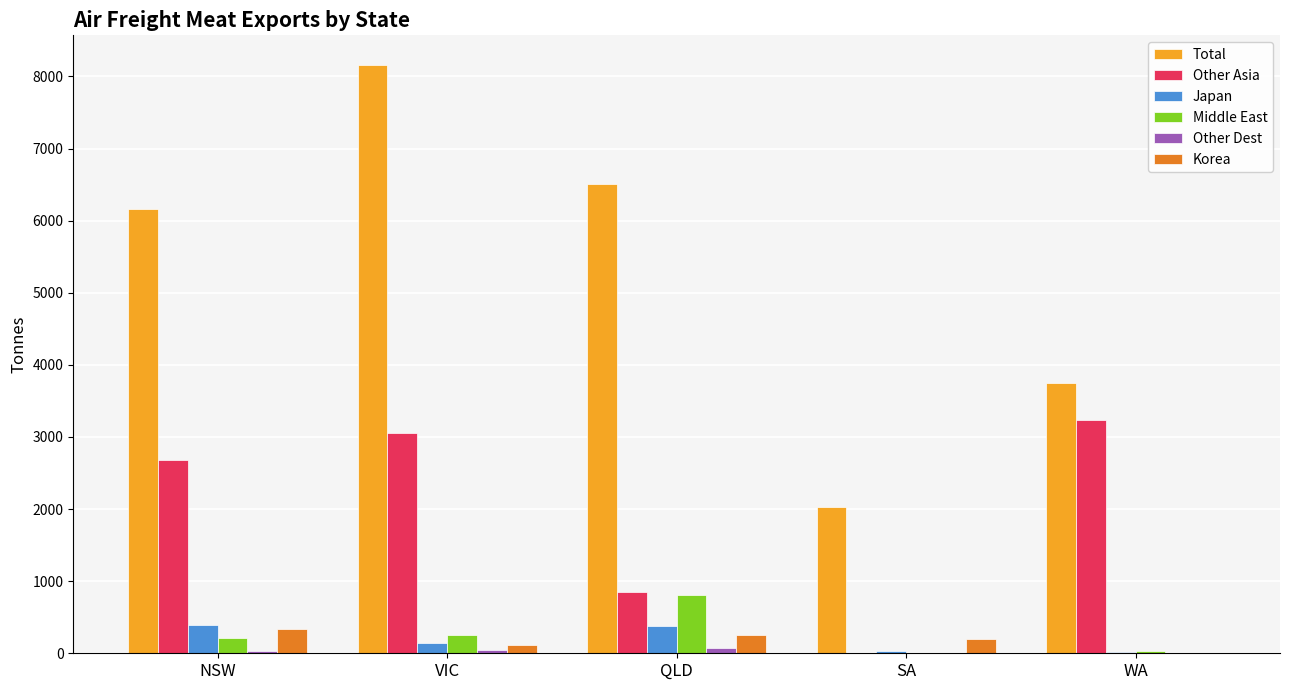

At which category is the sum across all series the highest?

VIC